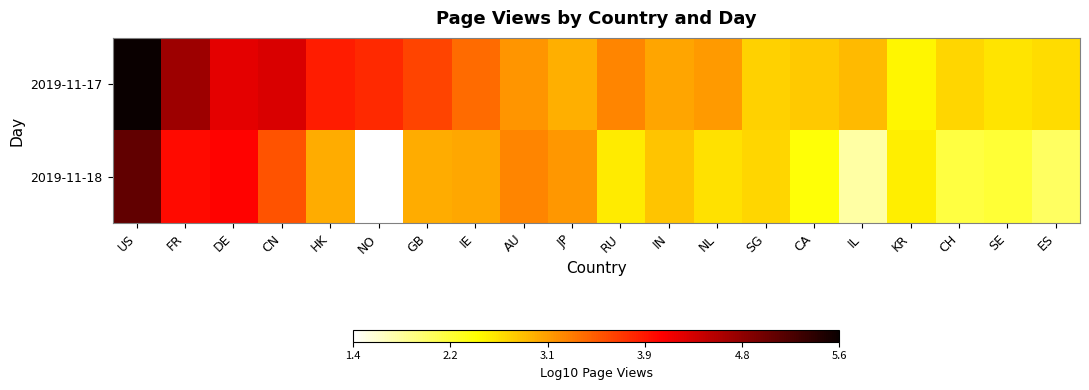

At how many categories does at least one series exceed 3?

13